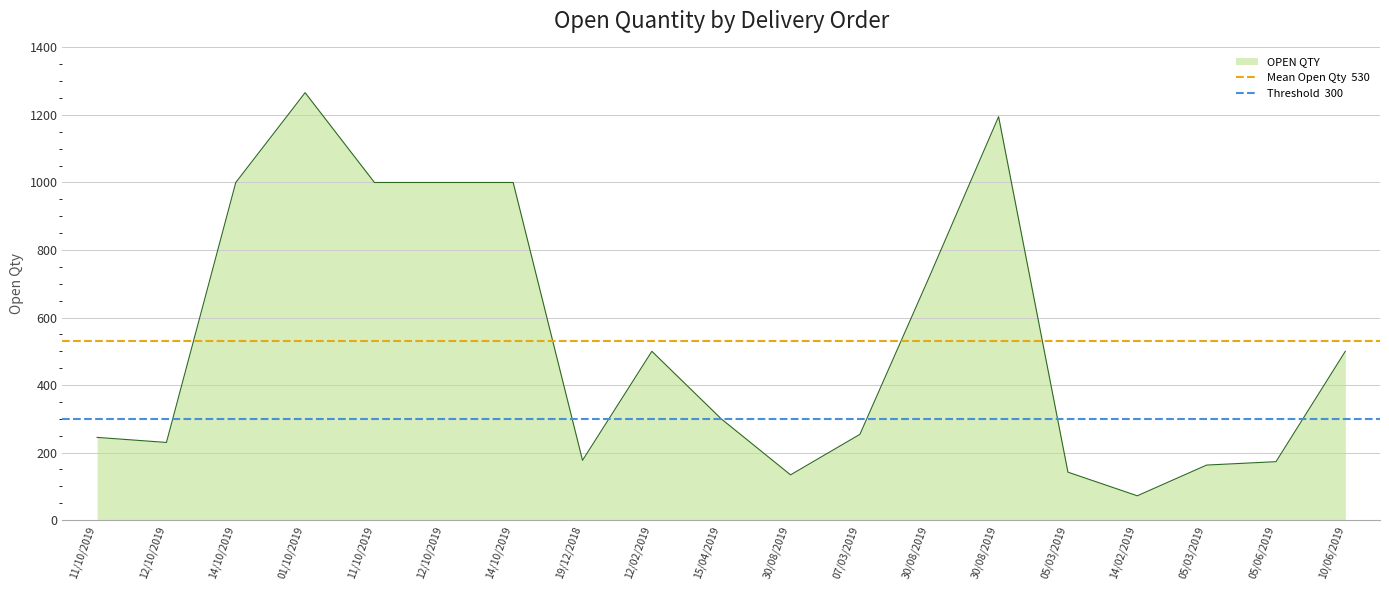

At which label is Threshold  300 closest to 300?

11/10/2019